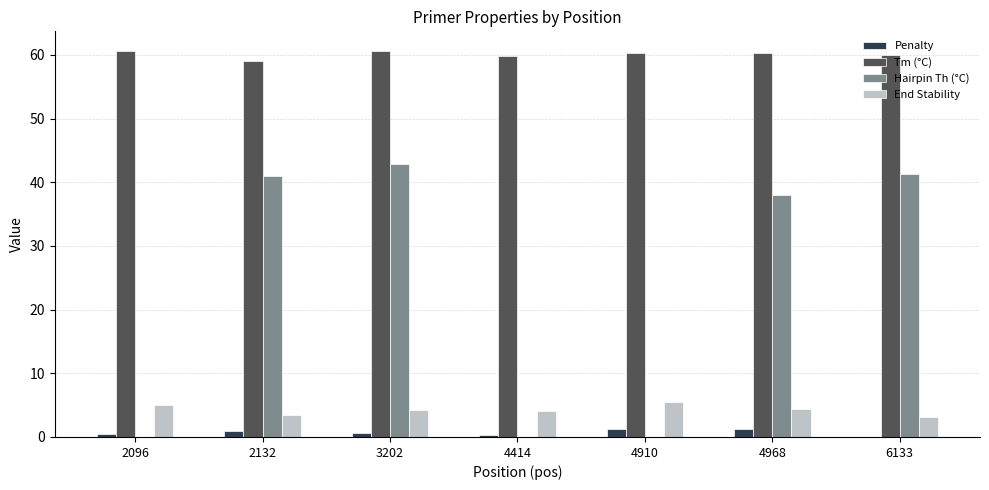

The Hairpin Th (°C) series shows 61.6 at 4968. True or false?

False